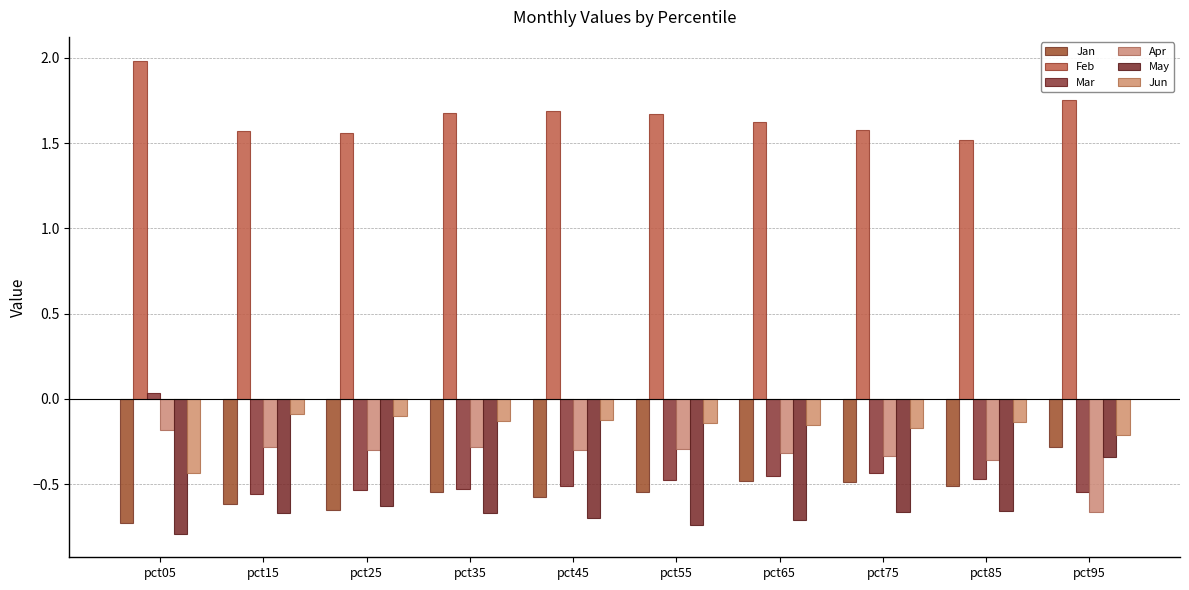

List the series in order of their peak value, highest first.

Feb, Mar, Jun, Apr, Jan, May